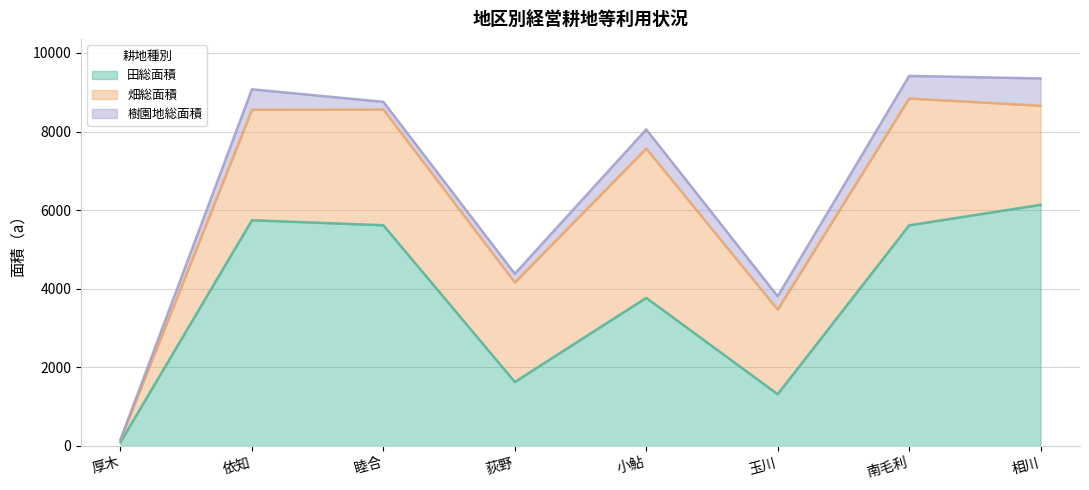

Which label corresponds to the smallest value in the chart?

厚木